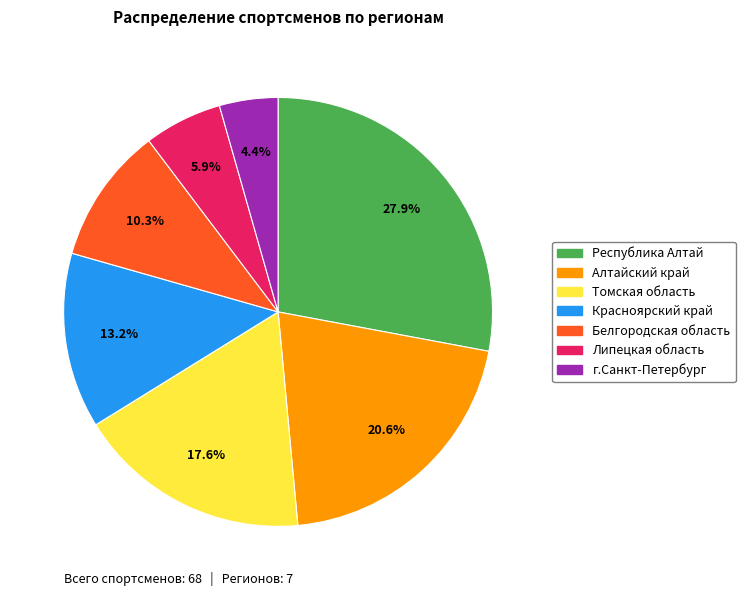

Between Алтайский край and Липецкая область, which is larger?

Алтайский край